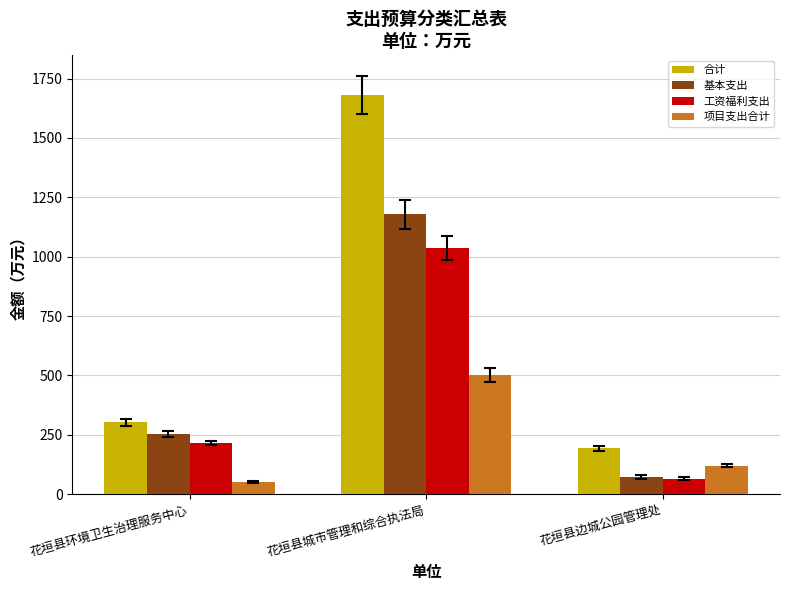

What is the label of the 1st bar from the left?

花垣县环境卫生治理服务中心